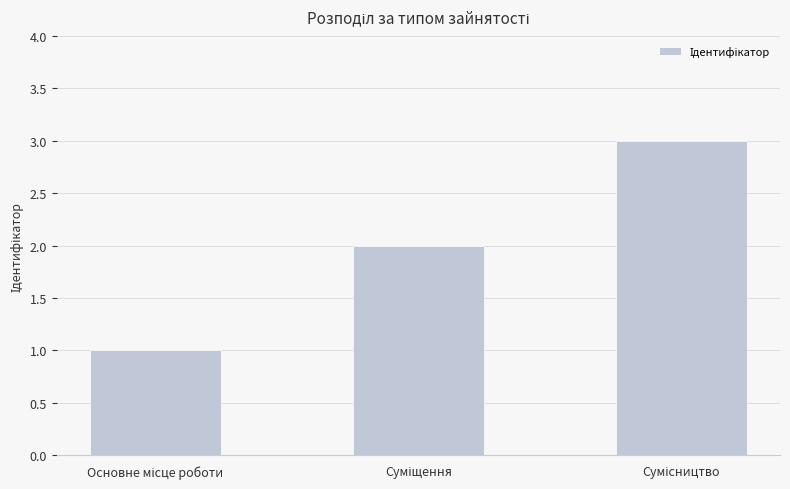

What is the sum of all values?

6